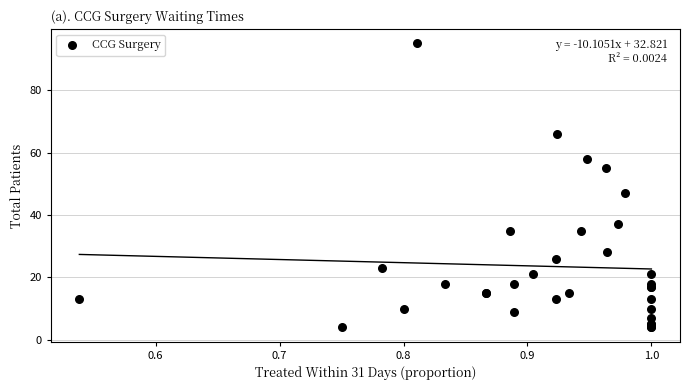

What Y value in the scatter plot is closest to 49?

47